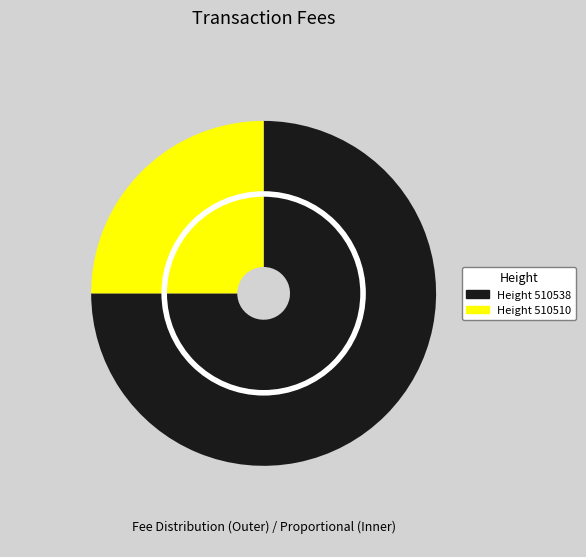

How many slices are in this pie chart?

2